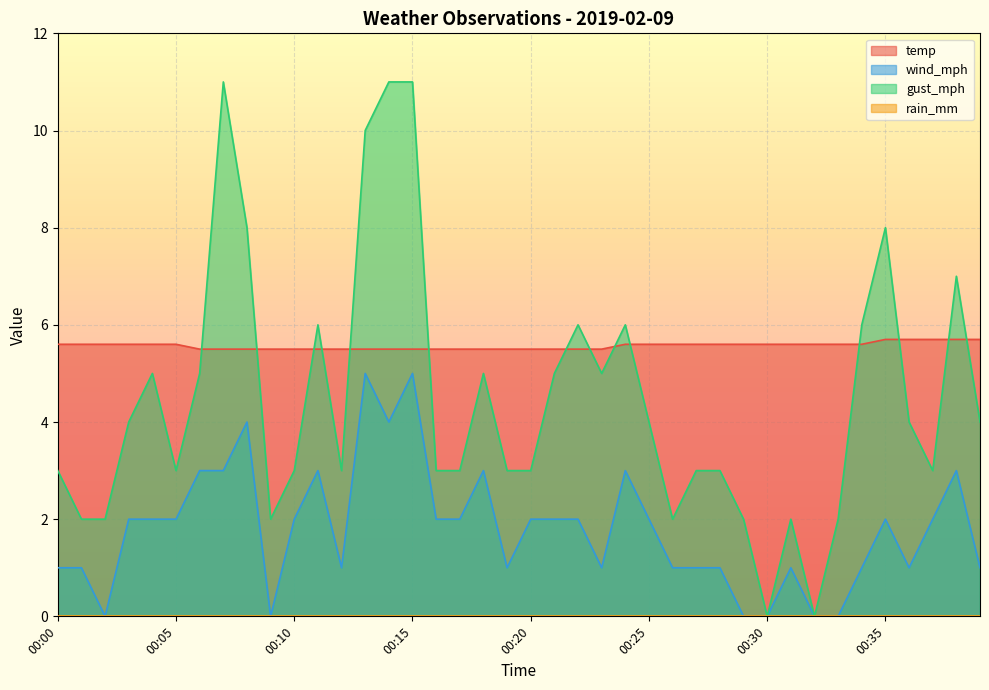

What is the sum of the wind_mph values at 00:12 and 00:07?

4.0